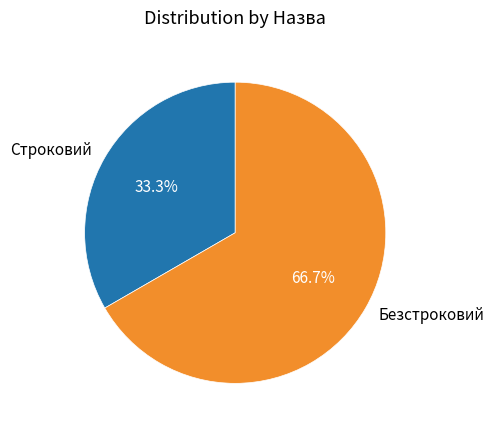

What is the smallest slice in the pie chart?

Строковий